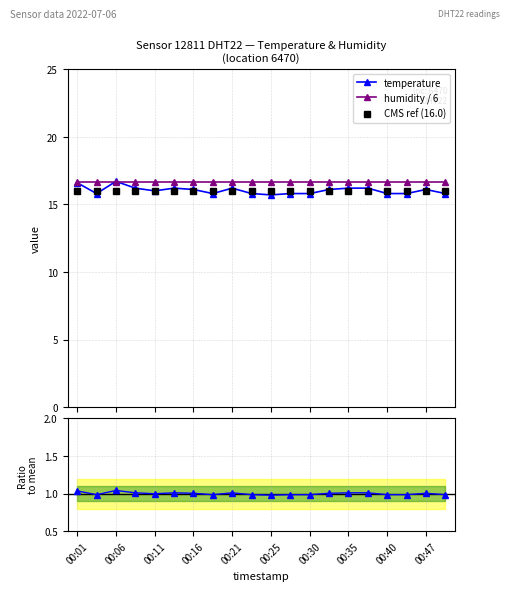

True or false: temperature has more than 2 points higher than both neighbors.

True